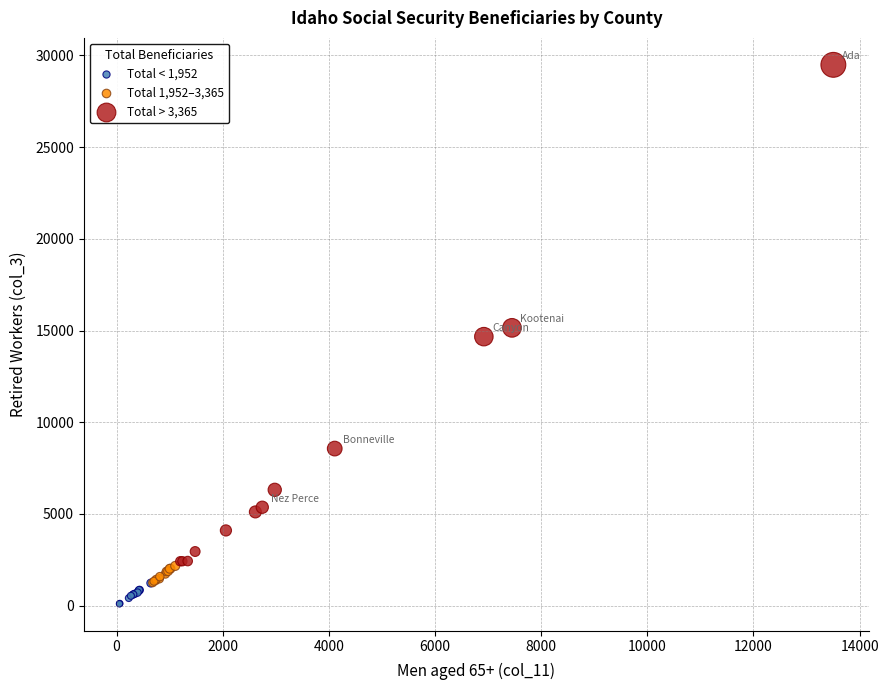

What are all the series names shown in the legend?

Total < 1,952, Total 1,952–3,365, Total > 3,365